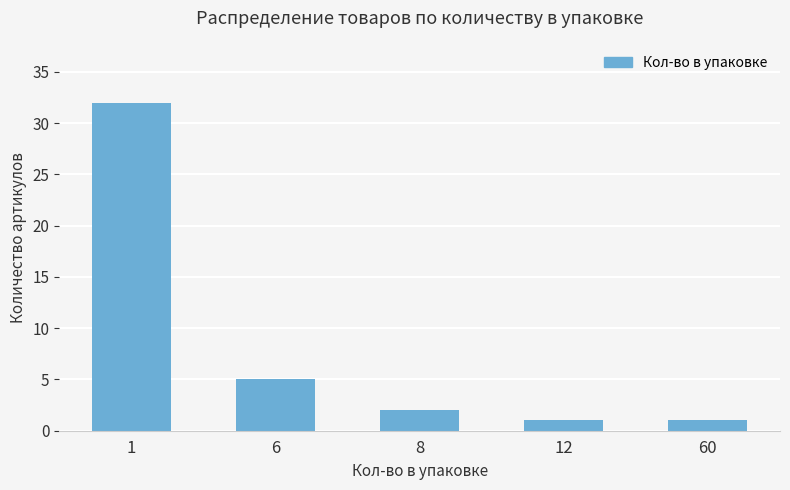

What is the maximum value shown in the chart?

32